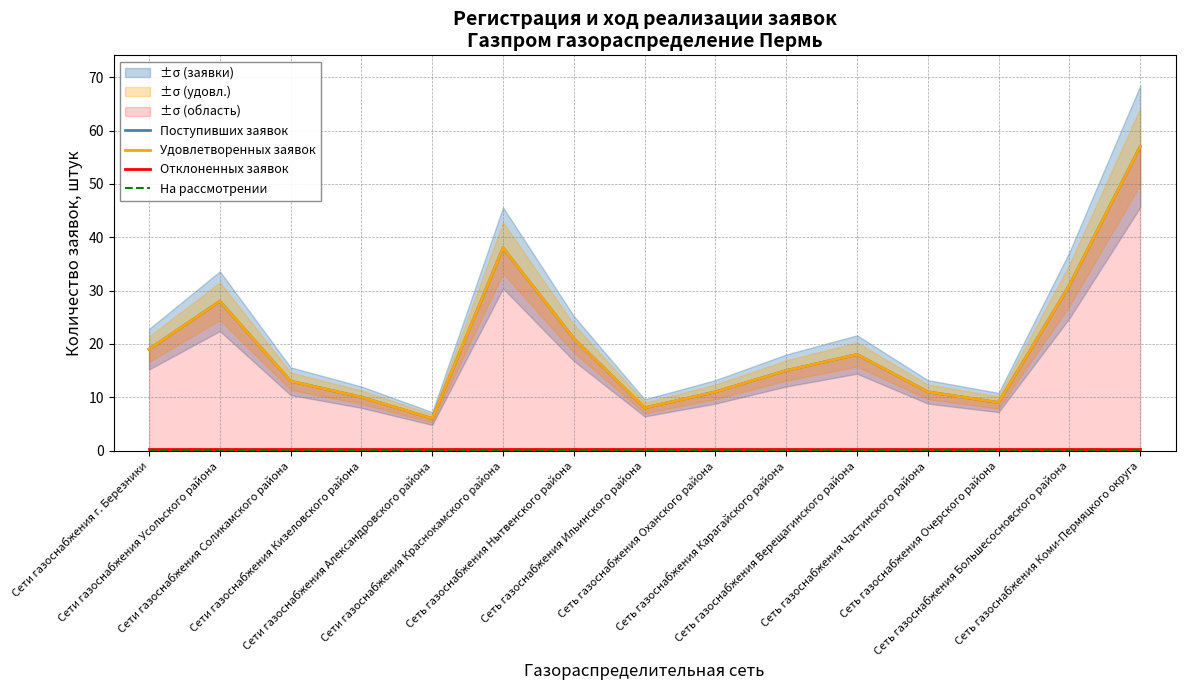

At which category does Поступивших заявок reach its first local valley?

Сети газоснабжения Александровского района